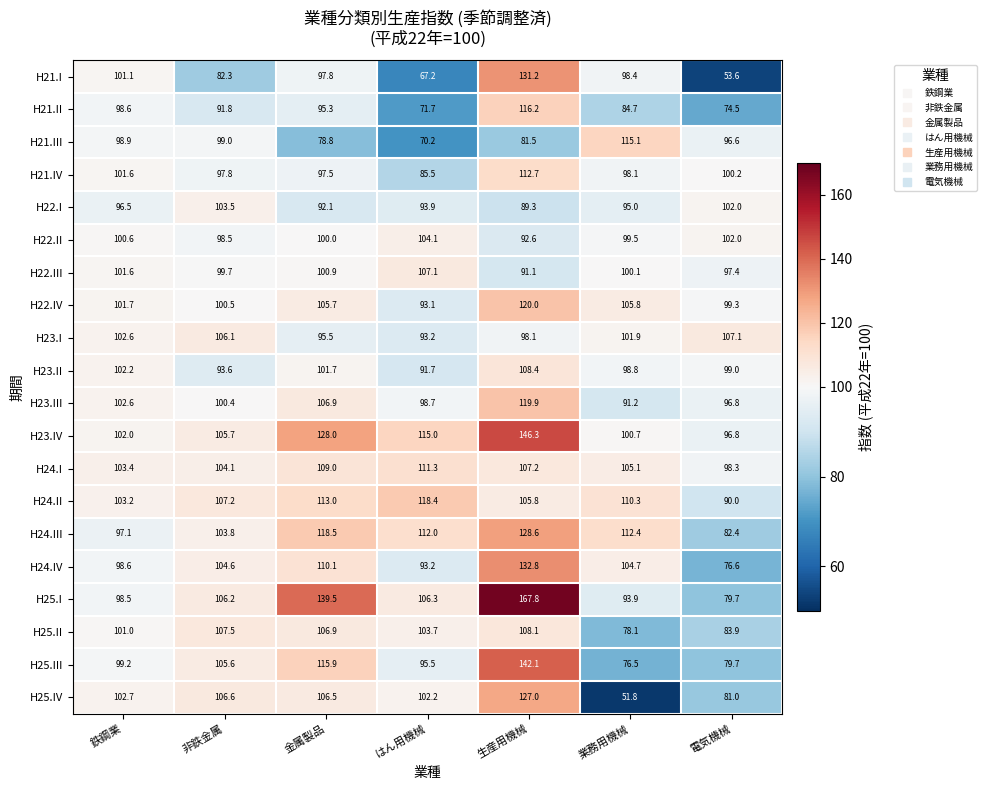

What is the difference between the H25.II values at 業務用機械 and 生産用機械?

30.0